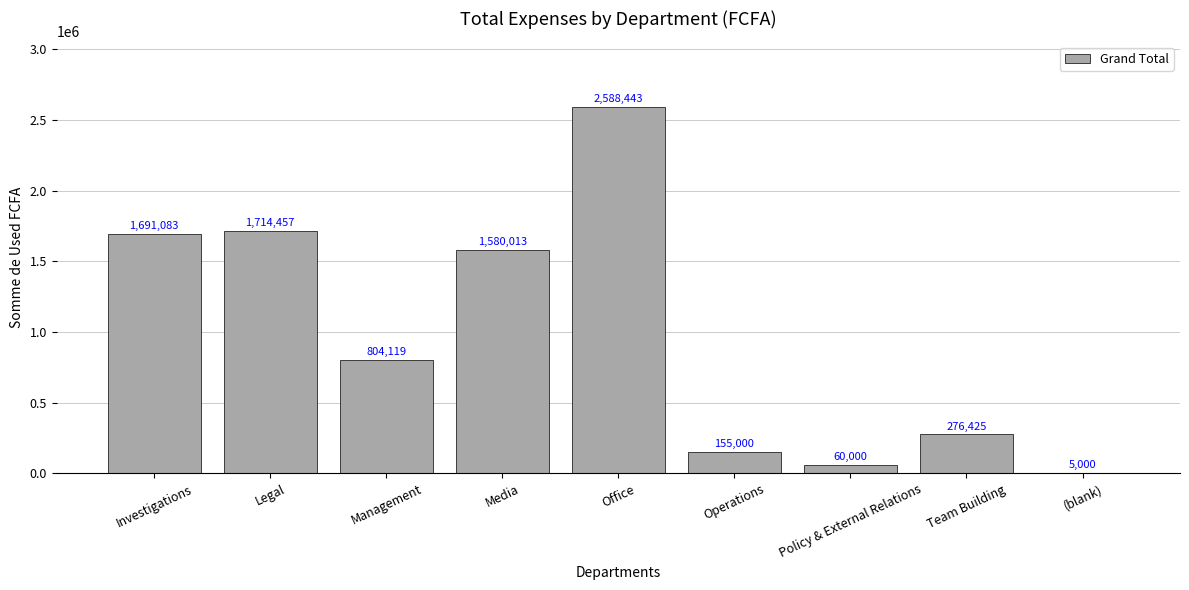

What value does the data have at Legal, to the nearest 10?

1714460